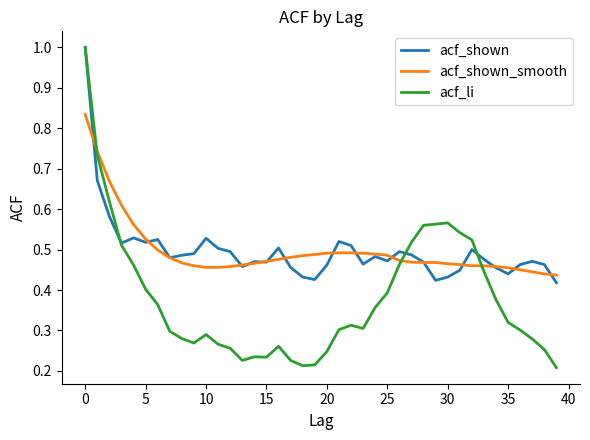

Which series has the largest range (max minus min)?

acf_li